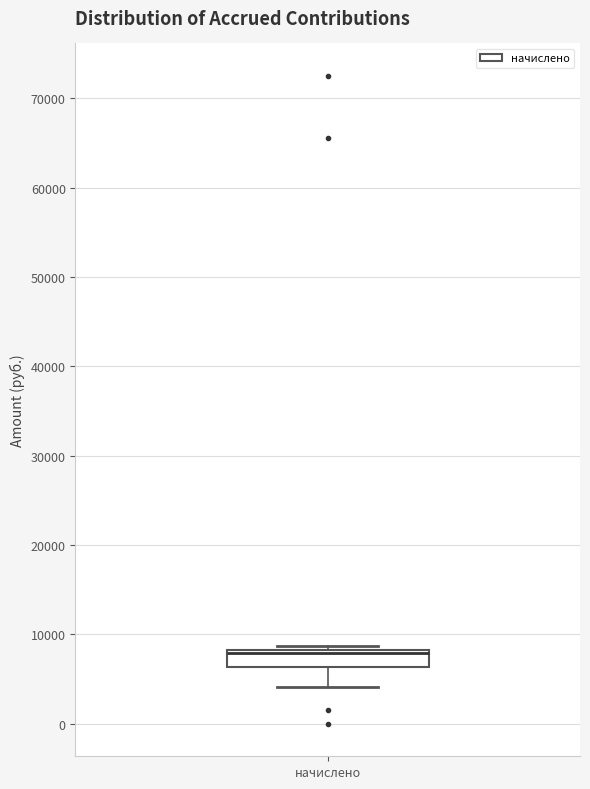

Read this box plot against the y-axis: the position of the median line, the range covered by the box, and the ends of both whiskers. The values are not printed on the chart, so give them approximately, as read against the axis.

median 8000 (drawn on the box's upper edge), box 6000 to 8000, whiskers 4000 to 9000